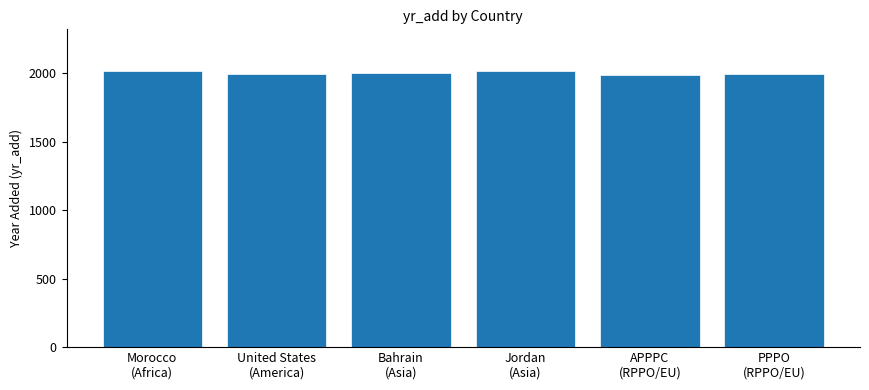

What position from the right is PPPO
(RPPO/EU)?

1